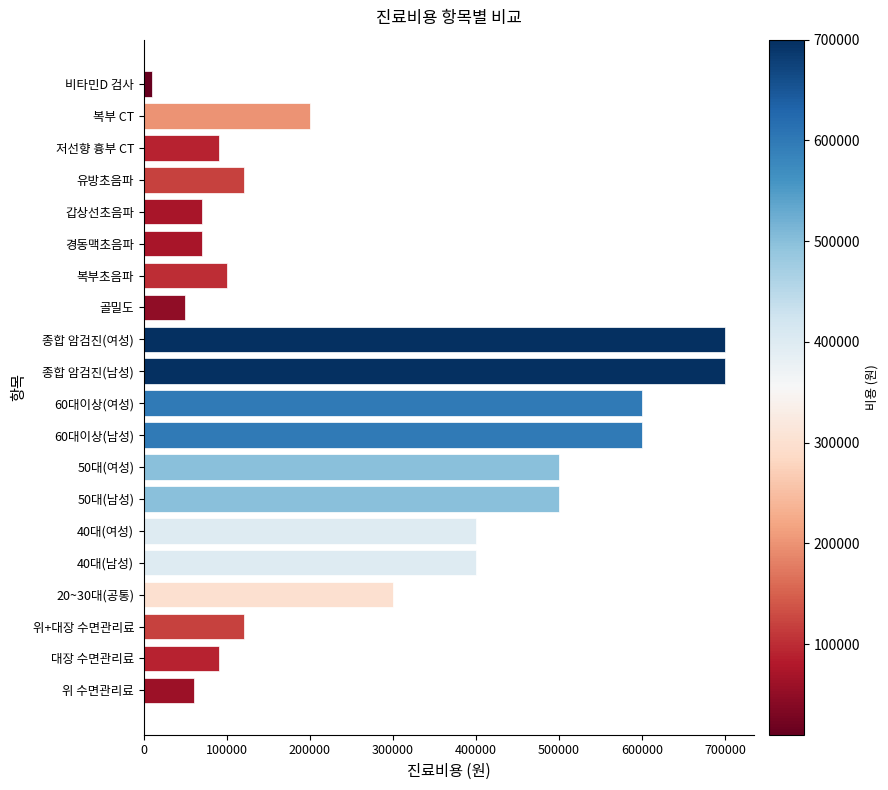

What is the maximum value shown in the chart?

700000